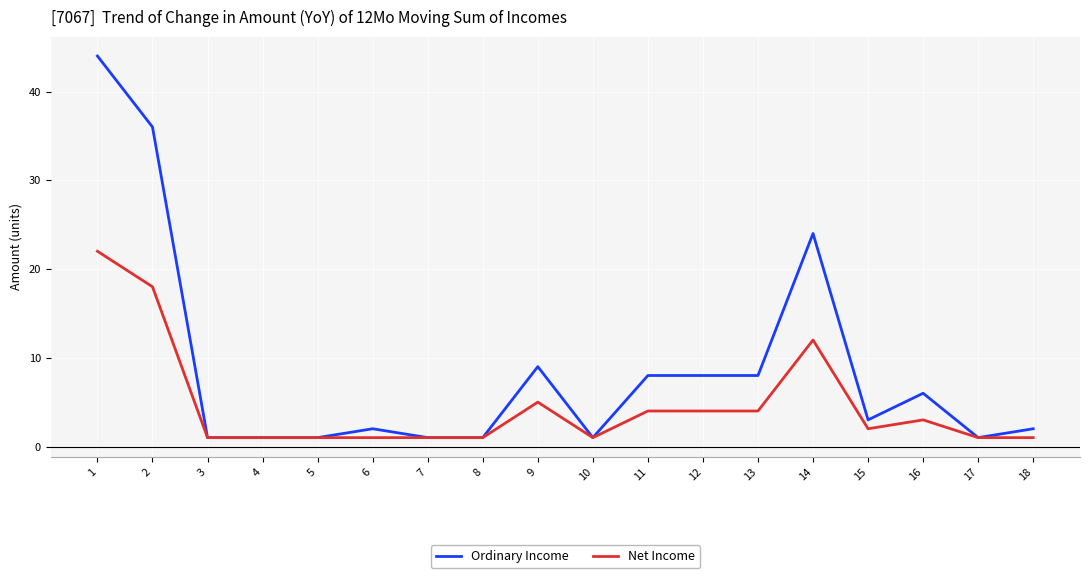

Which series has the largest total across all categories?

Ordinary Income